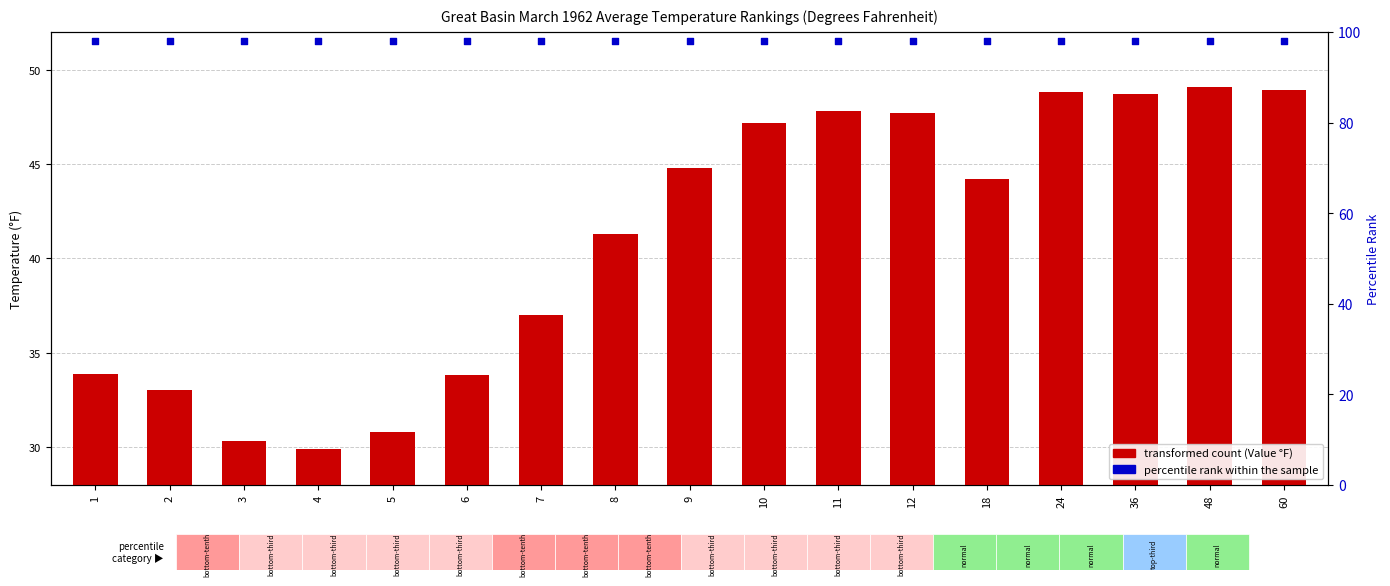

Is the value of transformed count at 60 greater than the value of percentile rank within the sample at 9?

No